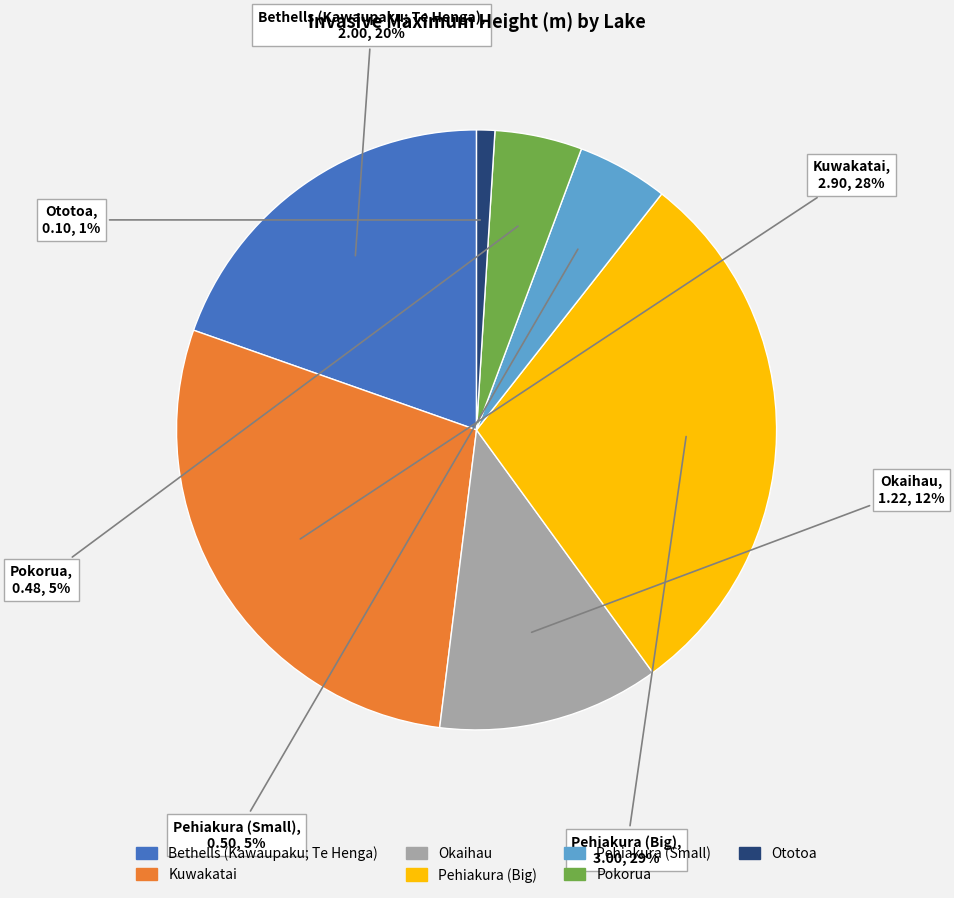

The Pehiakura (Small) slice represents 12% of the pie. True or false?

False